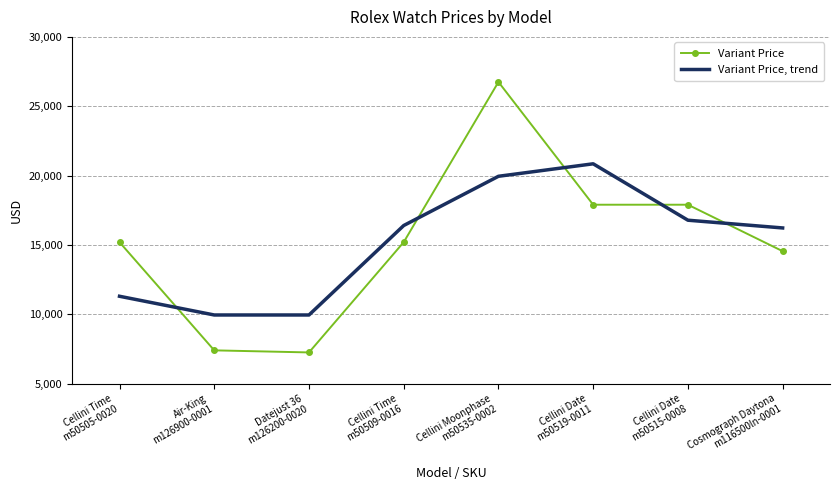

After their last crossing, which series has the higher values: Variant Price or Variant Price, trend?

Variant Price, trend